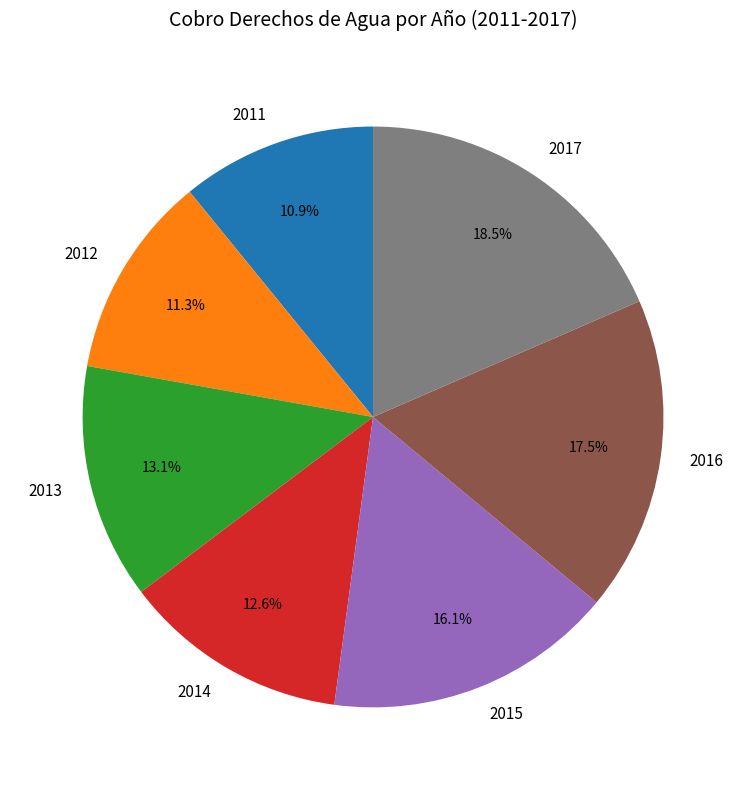

To the nearest percent, what percentage of the pie is 2015?

16%